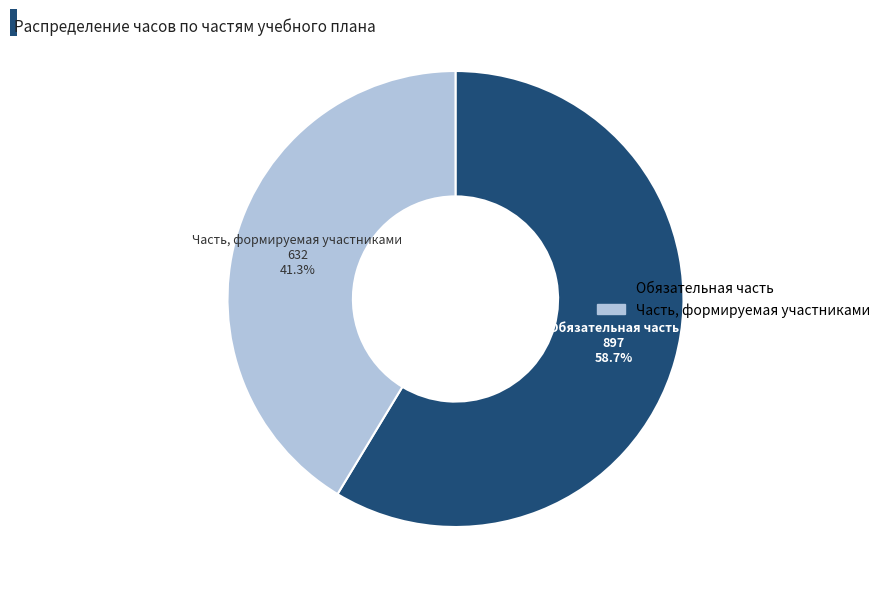

Which category accounts for the majority?

Обязательная часть